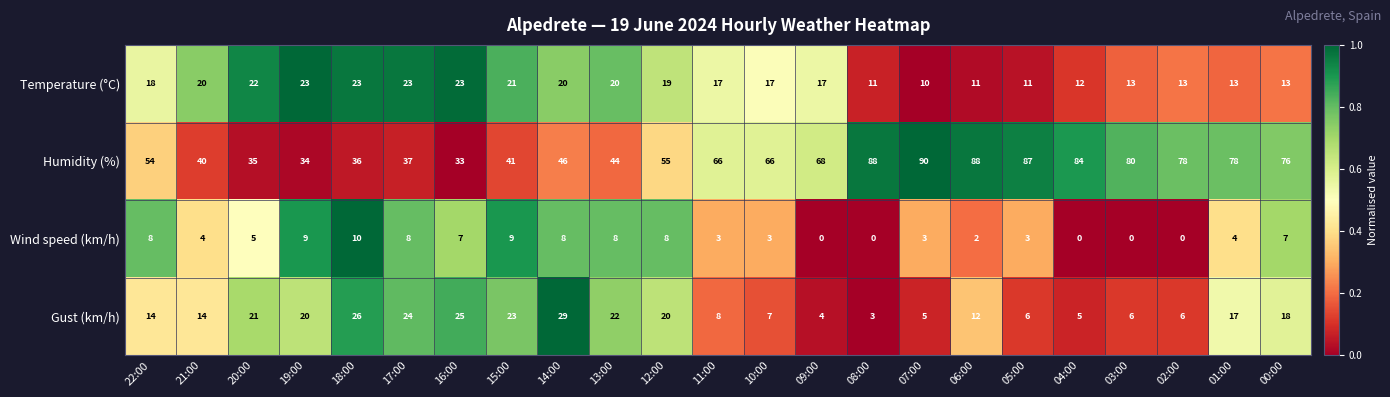

Which category has the highest value across all series?

07:00